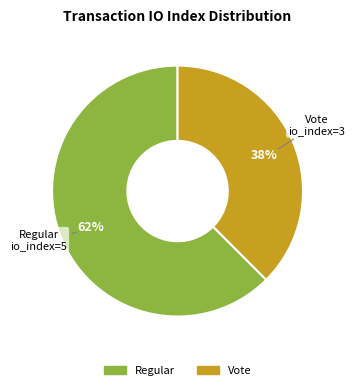

Combined, do Vote and Regular account for over 50%?

Yes